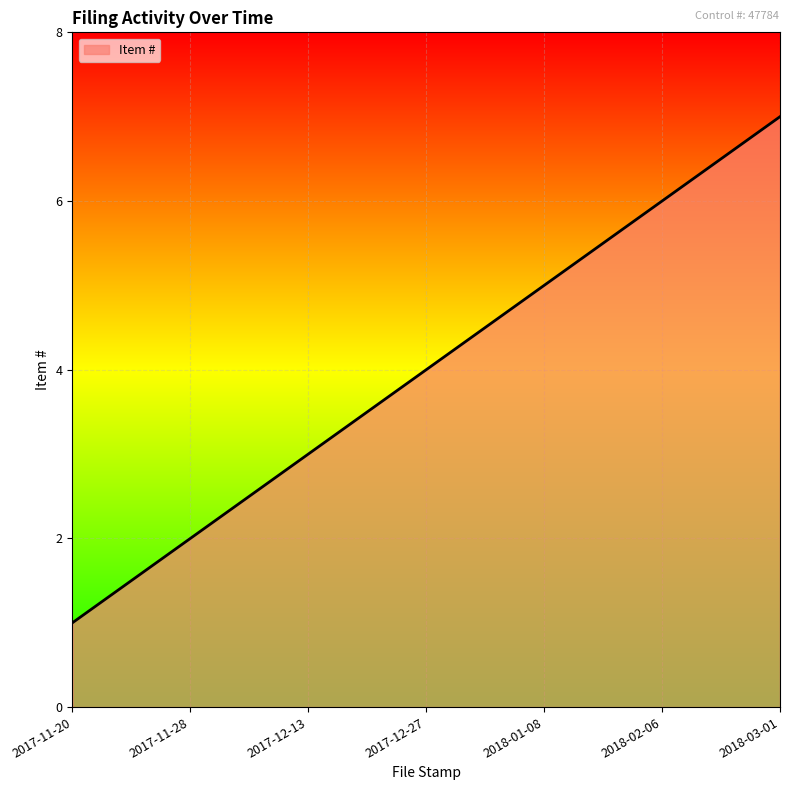

What is the change in value from 2017-11-20 to 2018-02-06?

+5